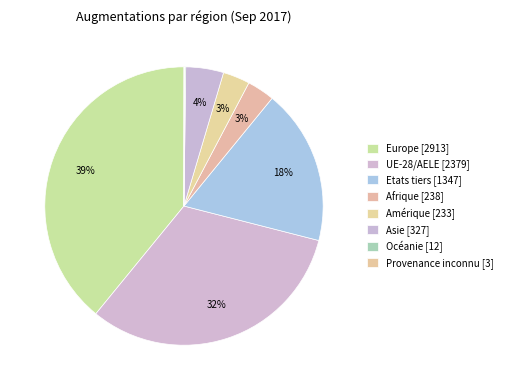

What is the change in value from Asie to Provenance inconnu?

-324